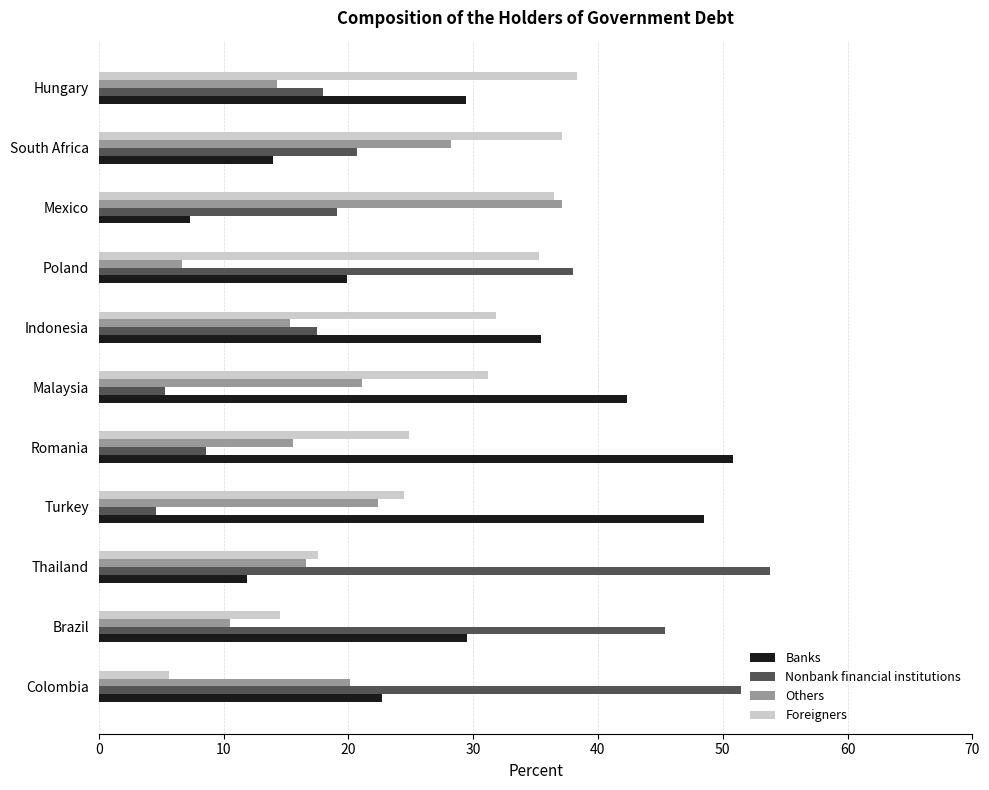

Which category has the highest value in the Nonbank financial institutions series?

Thailand